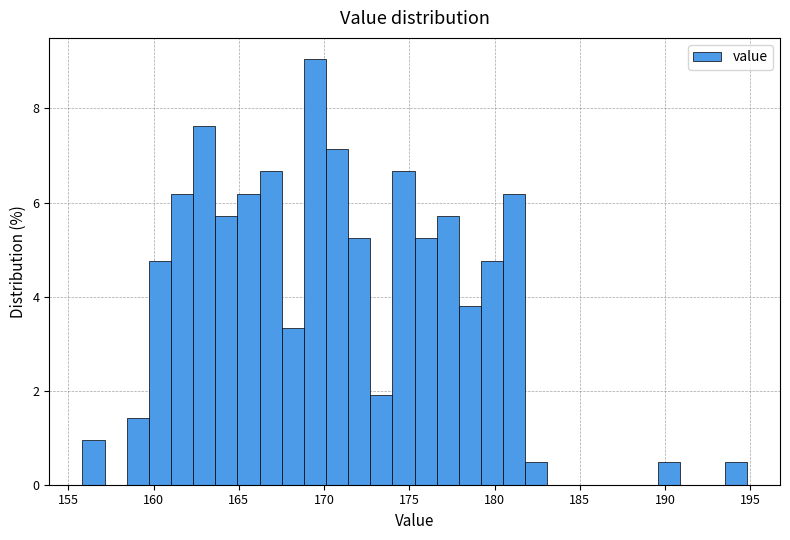

Read against the x-axis, roughly where is the centre of the tallest bar?

169.5